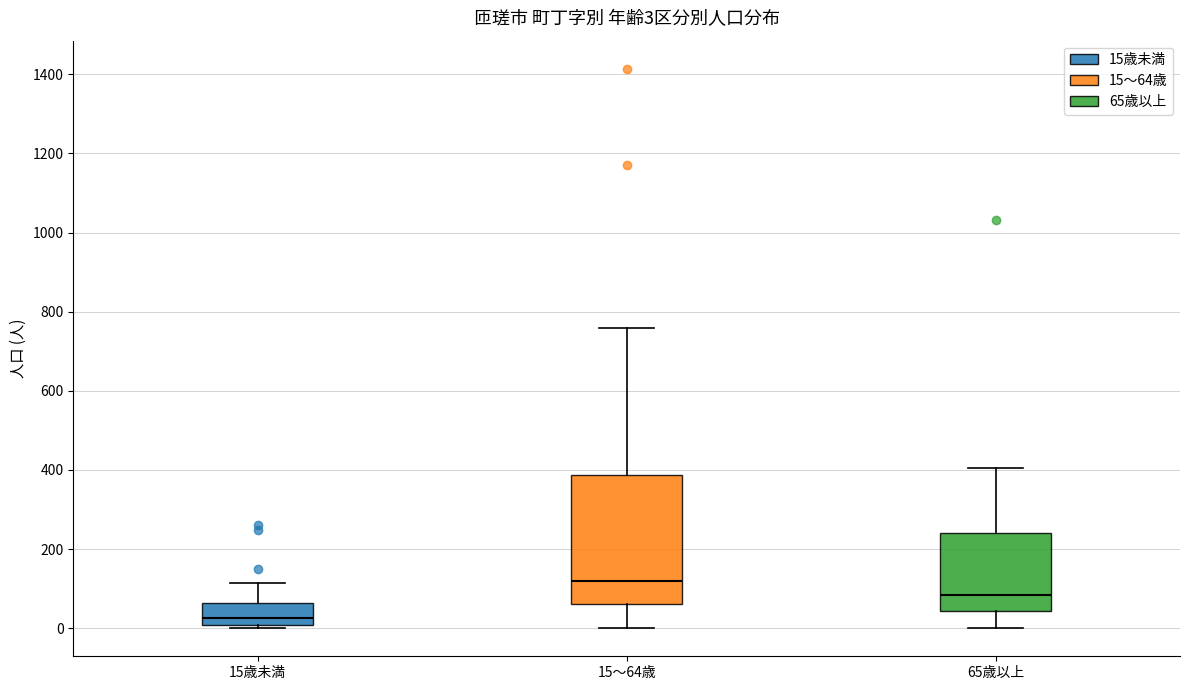

Comparing the boxes themselves (not the whiskers), which one is the tallest?

15～64歳